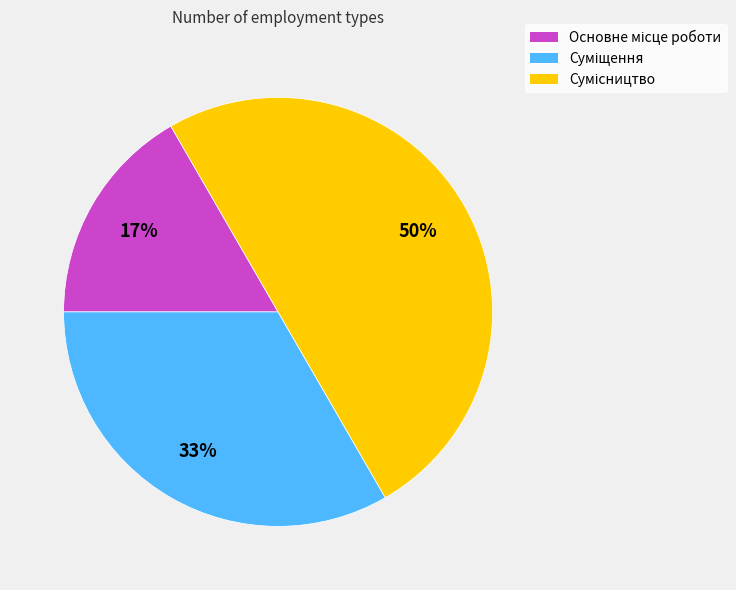

To the nearest percent, what is the average slice percentage?

33%